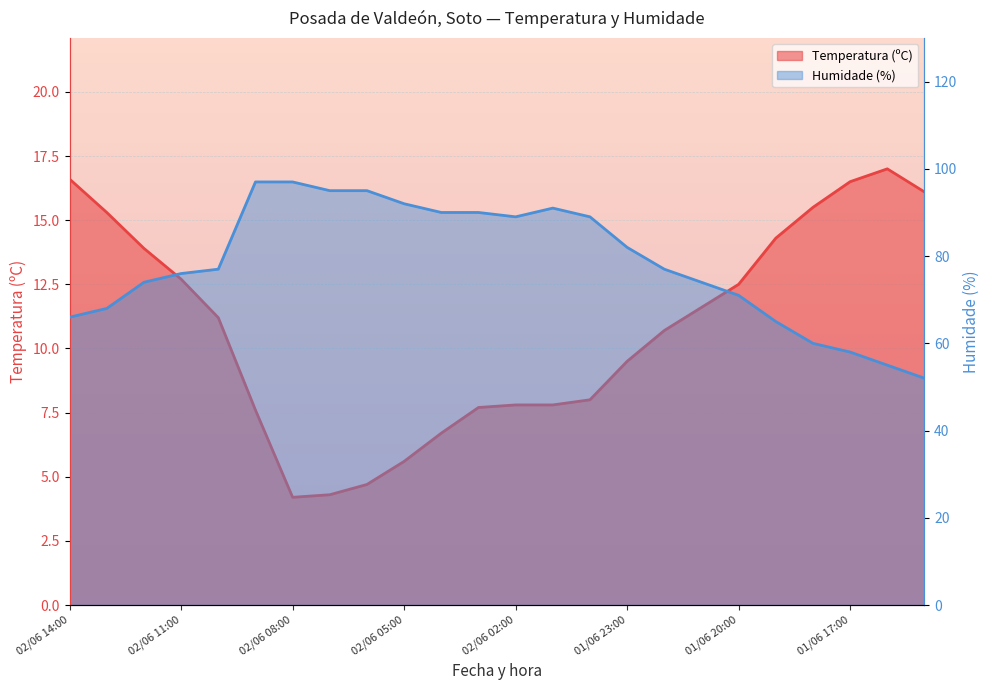

At how many categories does at least one series exceed 61?

20